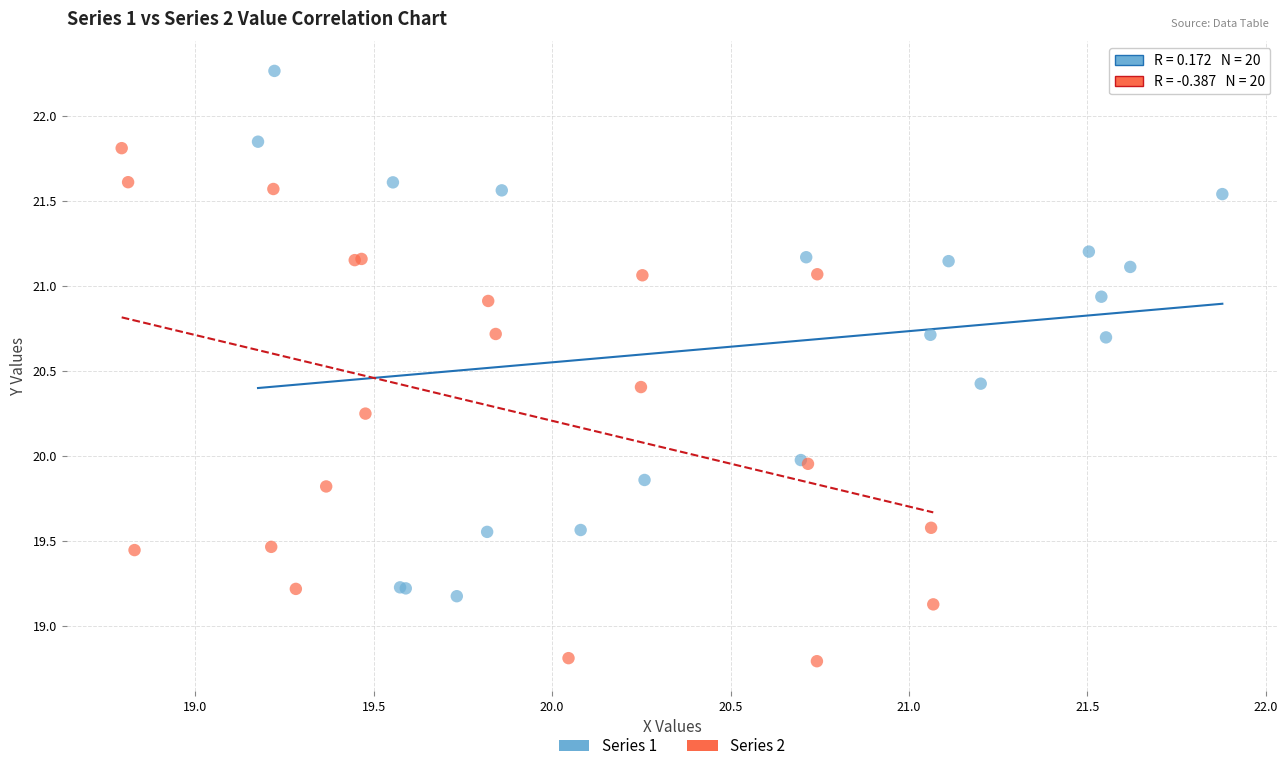

Which series contains the lowest Y value?

Series 2